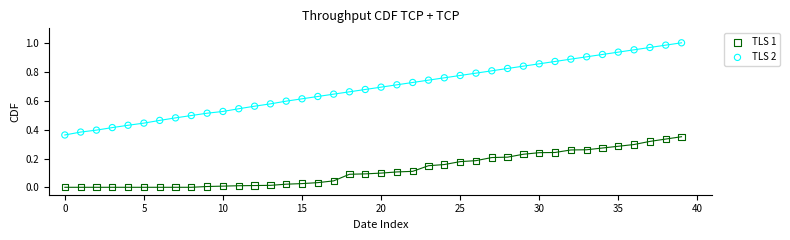

Which series contains the highest Y value?

TLS 2